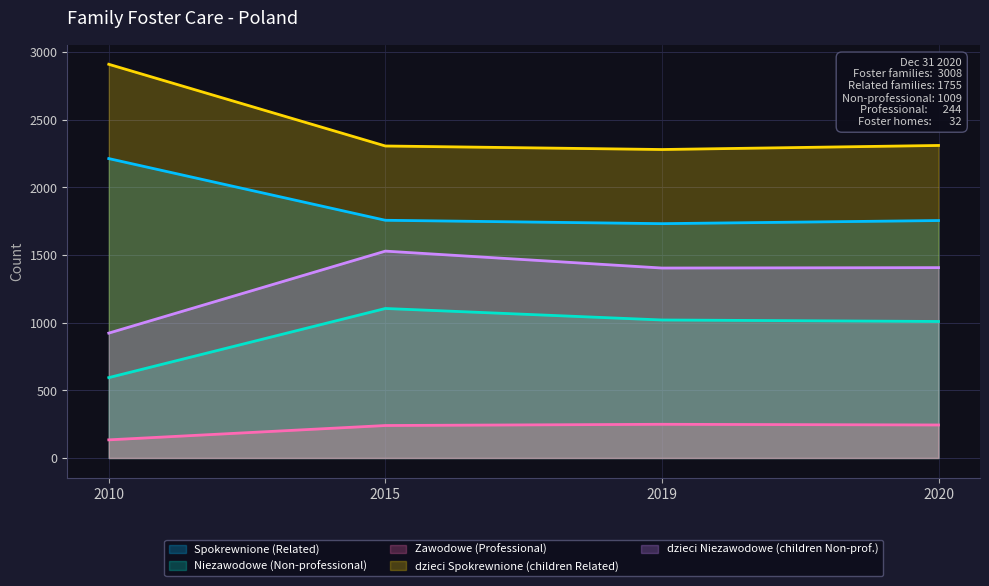

Between 2019 and 2015, which is larger?

2015